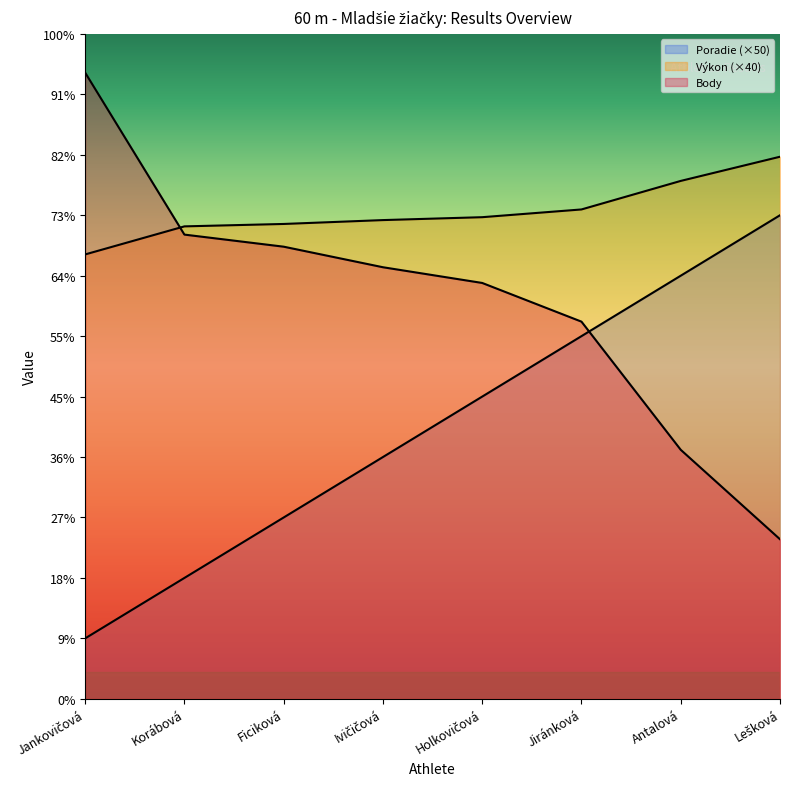

At how many categories does at least one series exceed 416?

3